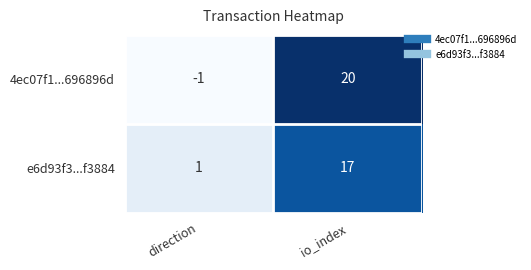

What is the spread (max minus min) of values at direction?

2